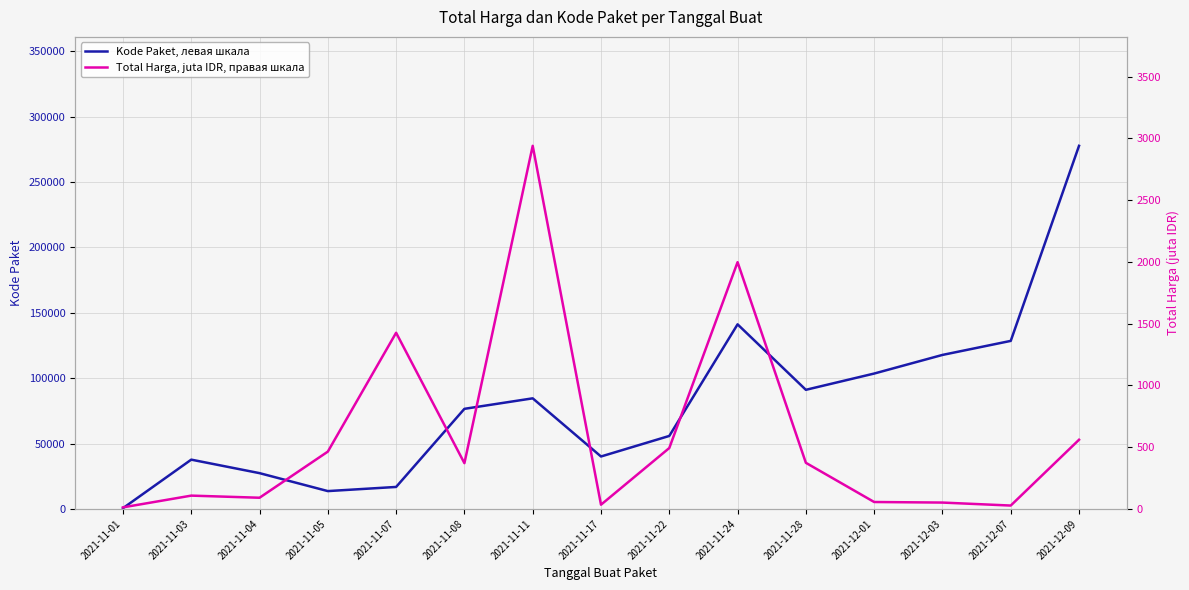

Rank the series by their average value, from lowest to highest.

Total Harga, juta IDR, правая шкала, Kode Paket, левая шкала